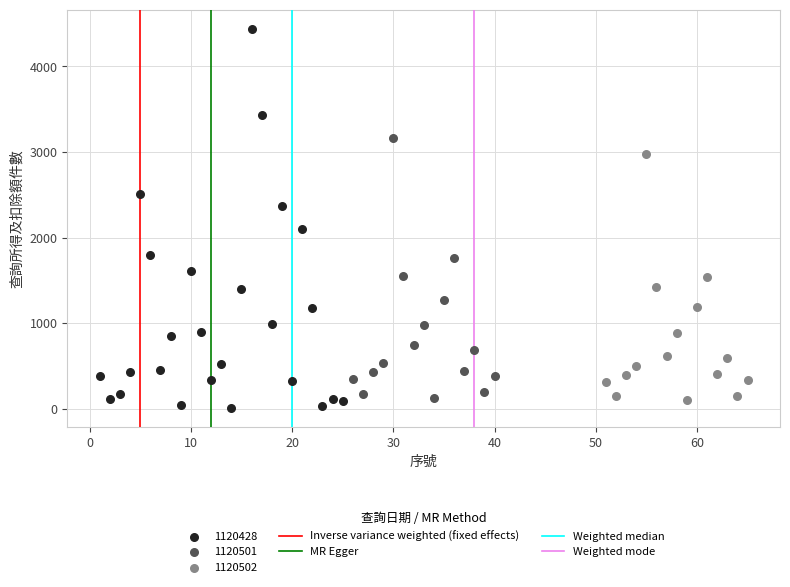

Which series has the widest spread of Y values?

1120428